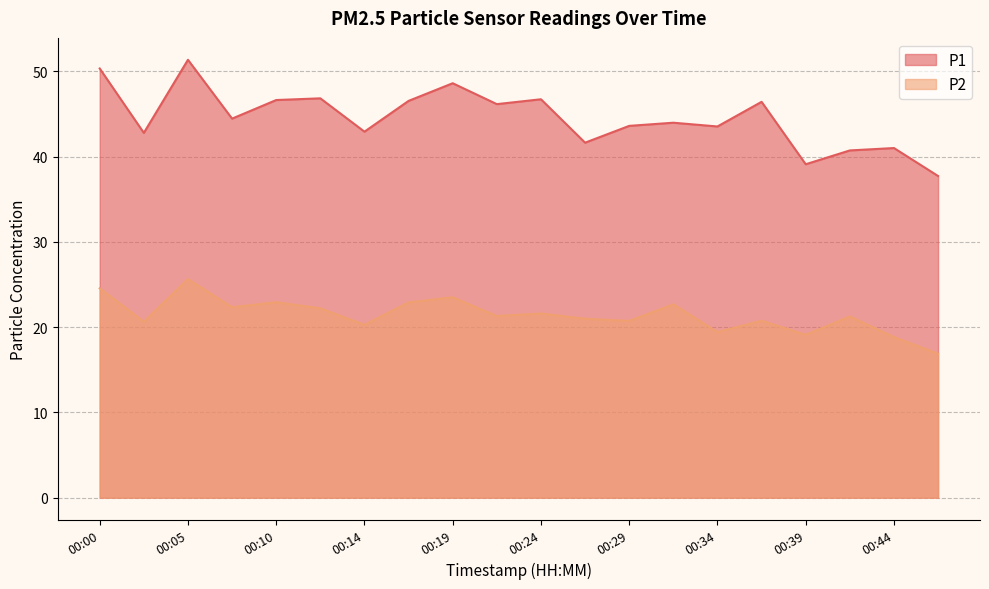

Between 00:14 and 00:19, which series saw the biggest shift?

P1